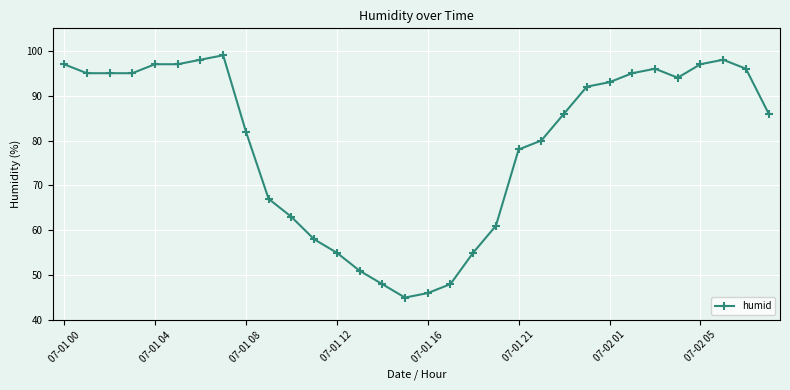

What is the maximum value shown in the chart?

99